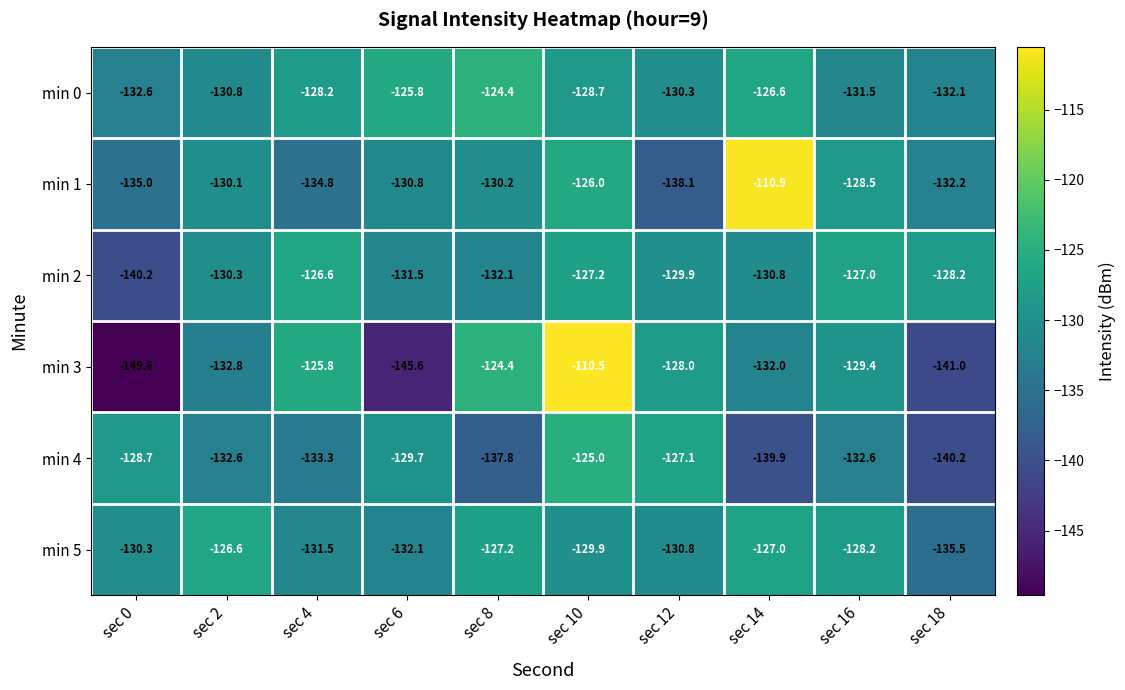

How many values in the min 3 series exceed -129?

4